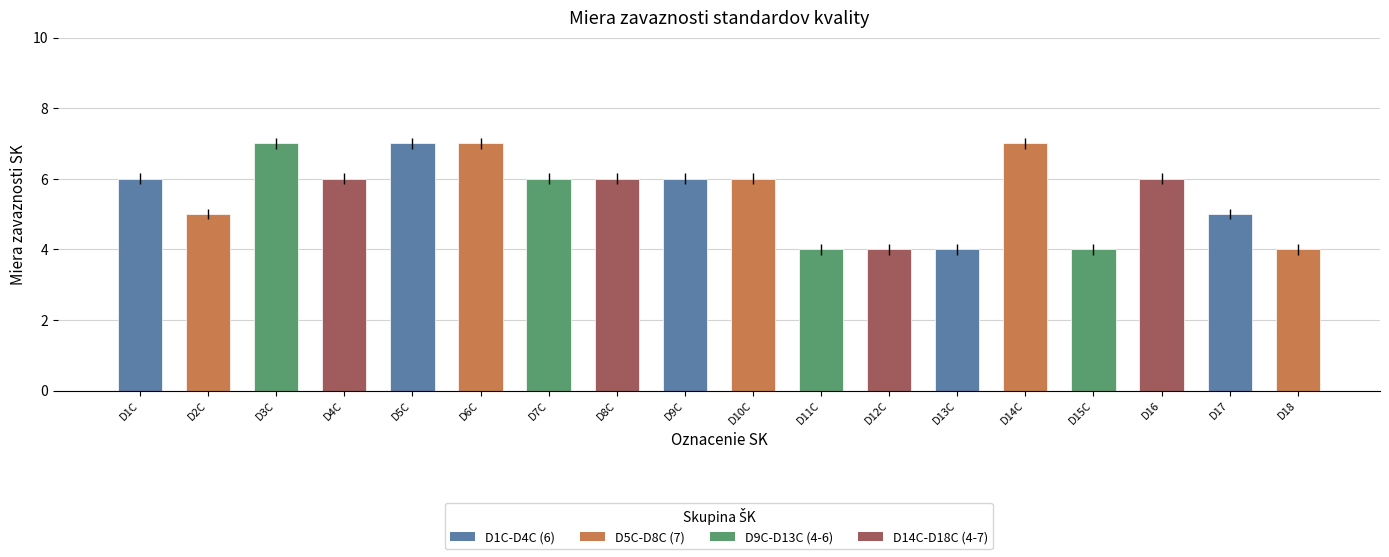

What is the difference between the maximum and minimum values?

3